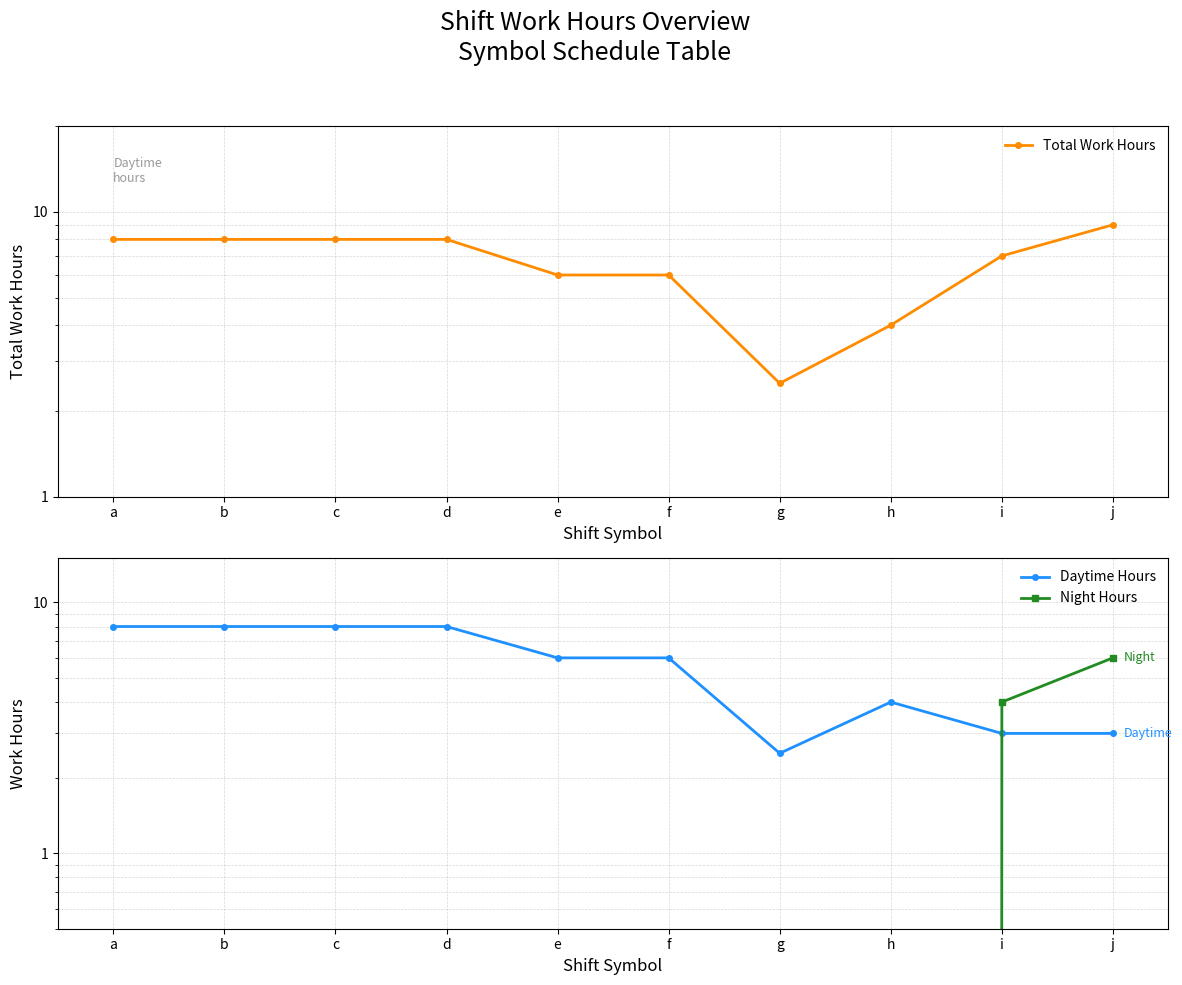

Where is the first local minimum for Total Work Hours?

g